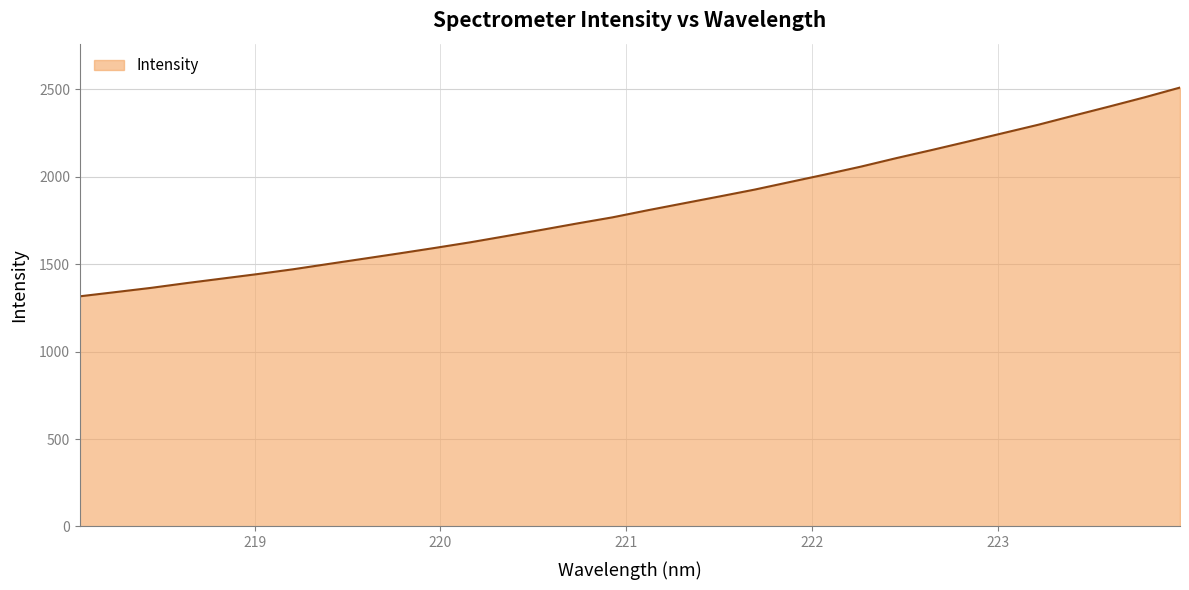

What is the maximum value shown in the chart?

2510.7